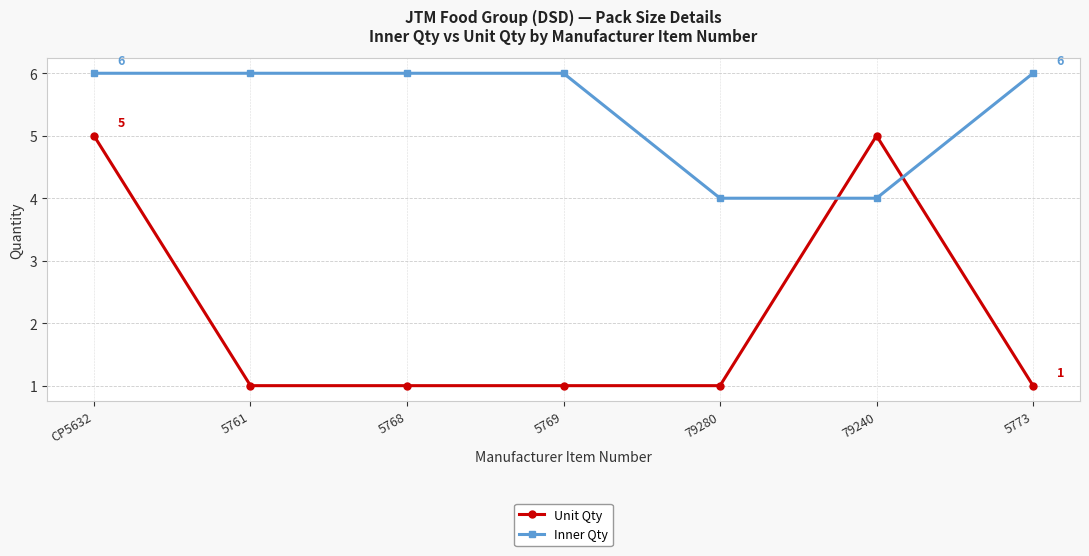

Which series ends up on top after the final intersection of Inner Qty and Unit Qty?

Inner Qty